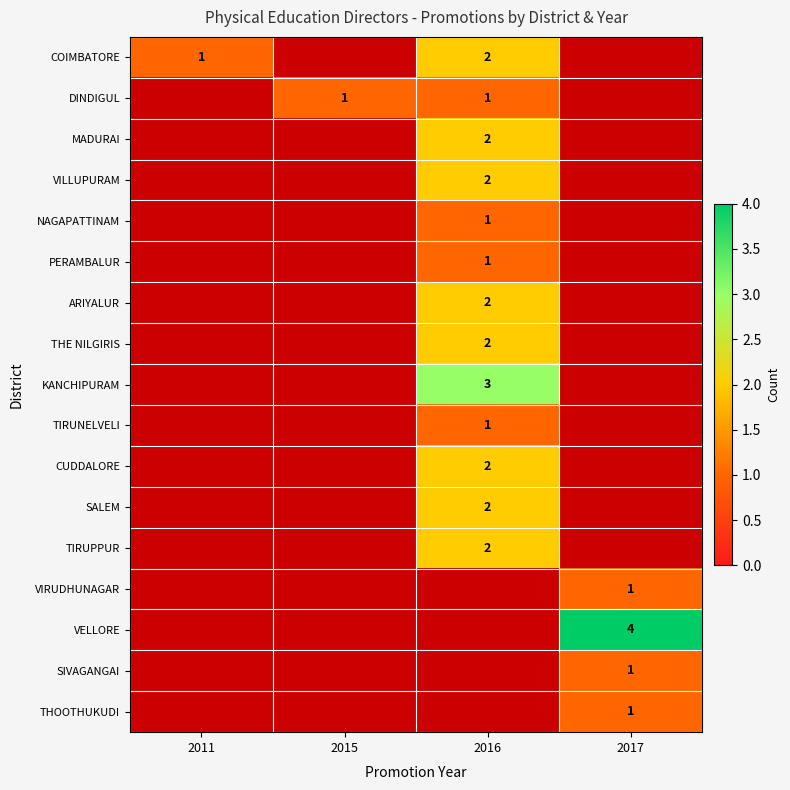

The PERAMBALUR series shows 1 at 2016. True or false?

True